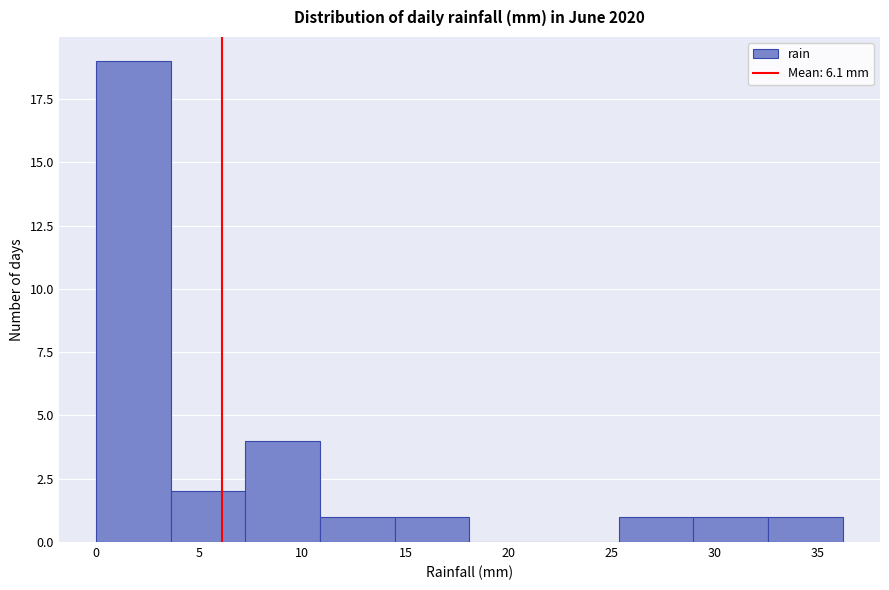

How tall is the bar that spans 3.5 to 7.0 on the x-axis? Neither the bar edges nor the heights are printed on the chart, so give them approximately, as read against the axes.

2